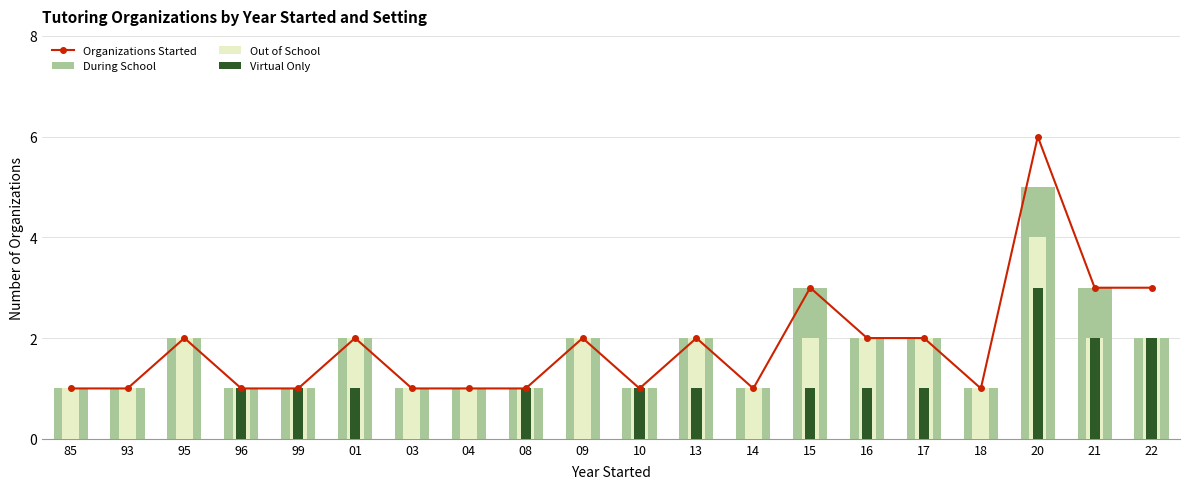

What is the value of the During School bar at the 16th from the left?

2